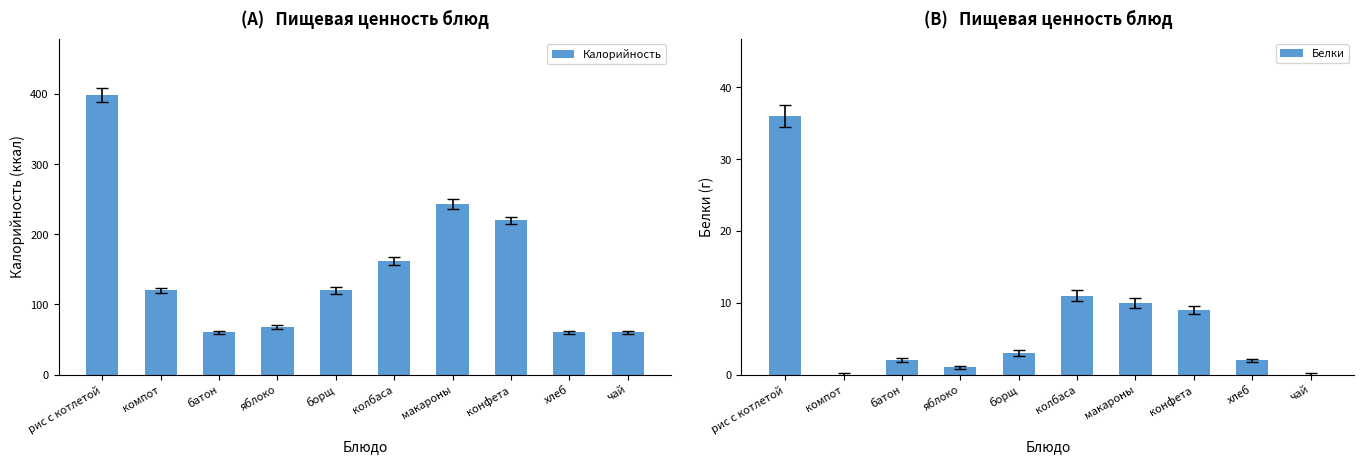

Rank the series by their average value, from lowest to highest.

Белки, Калорийность